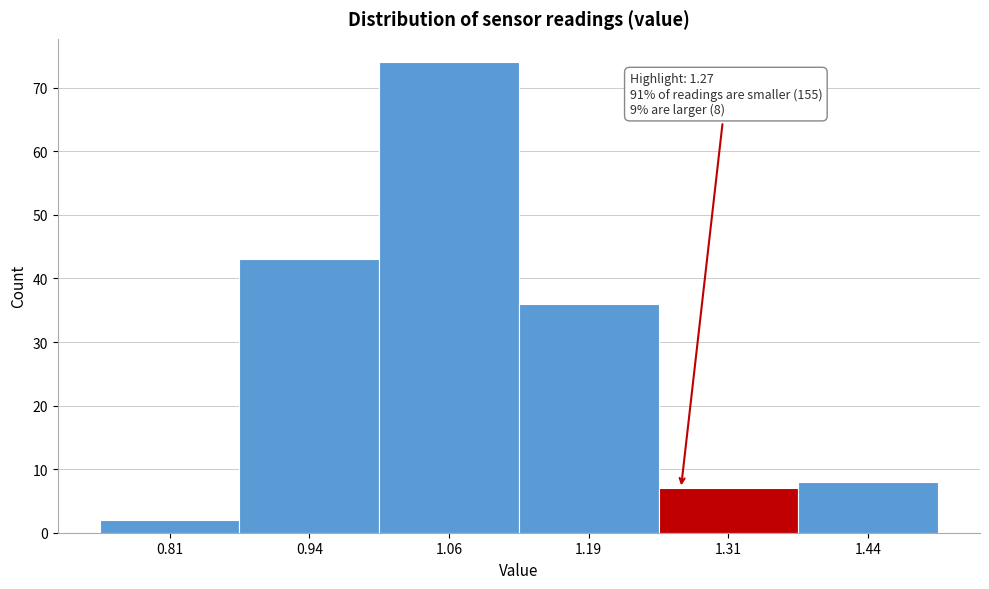

Which range on the x-axis has the tallest bar?

1.000 to 1.125